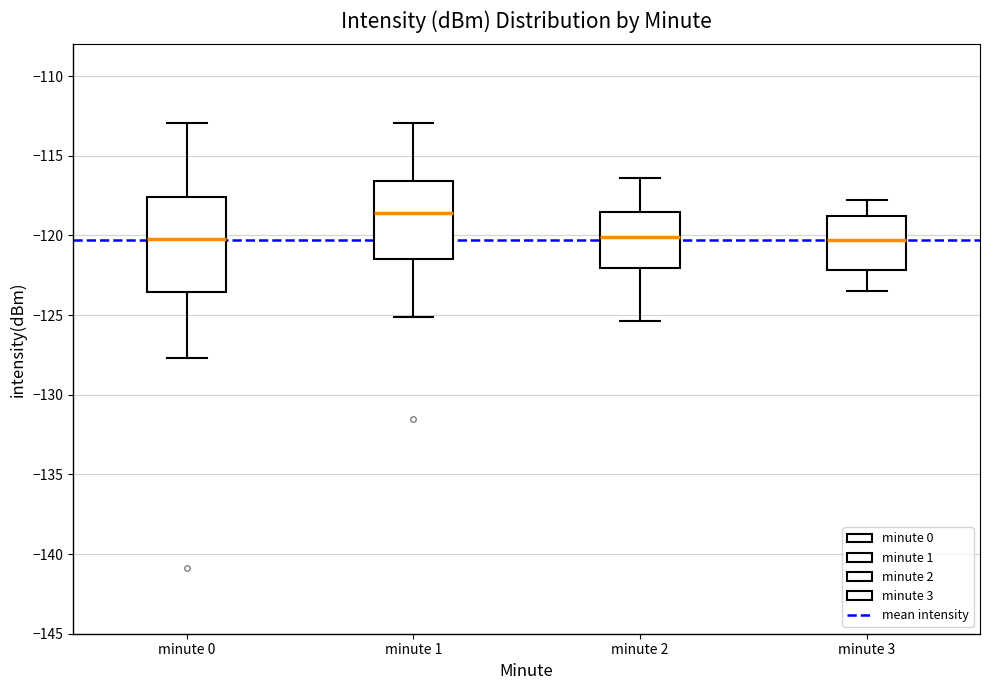

Reading left to right, read every box against the y-axis: the position of its median line, the range the box covers, and the ends of its whiskers. The values are not printed on the chart, so give them approximately, as read against the axis.

minute 0: median -120.0, box -123.5 to -117.5, whiskers -127.5 to -113.0
minute 1: median -118.5, box -121.5 to -116.5, whiskers -125.0 to -113.0
minute 2: median -120.0, box -122.0 to -118.5, whiskers -125.5 to -116.5
minute 3: median -120.5, box -122.0 to -118.5, whiskers -123.5 to -118.0